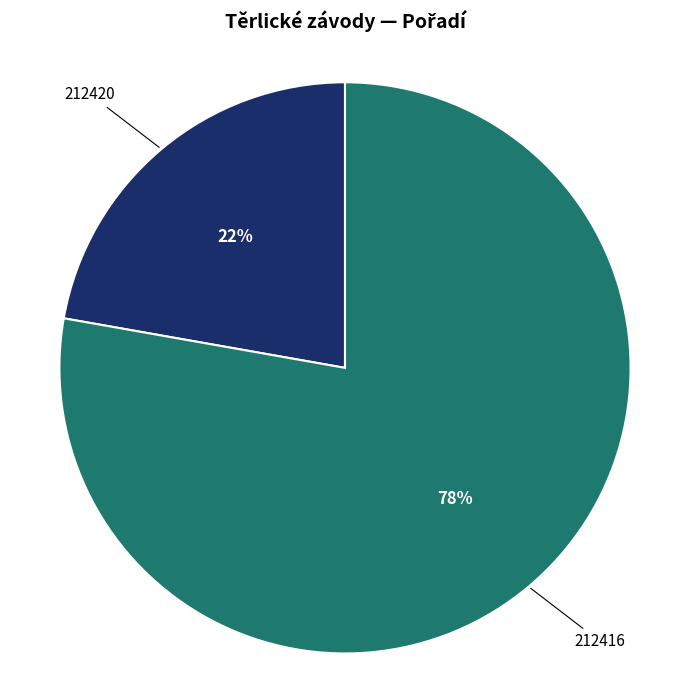

Rank the categories by value from highest to lowest.

212416, 212420